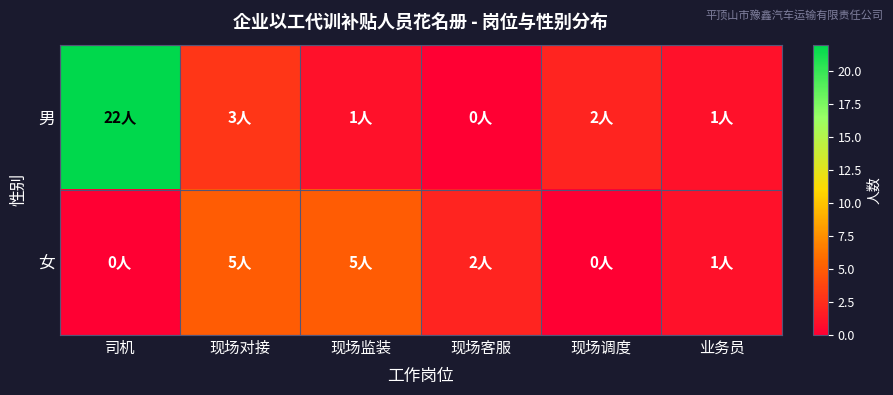

List the series in order of their peak value, lowest first.

女, 男